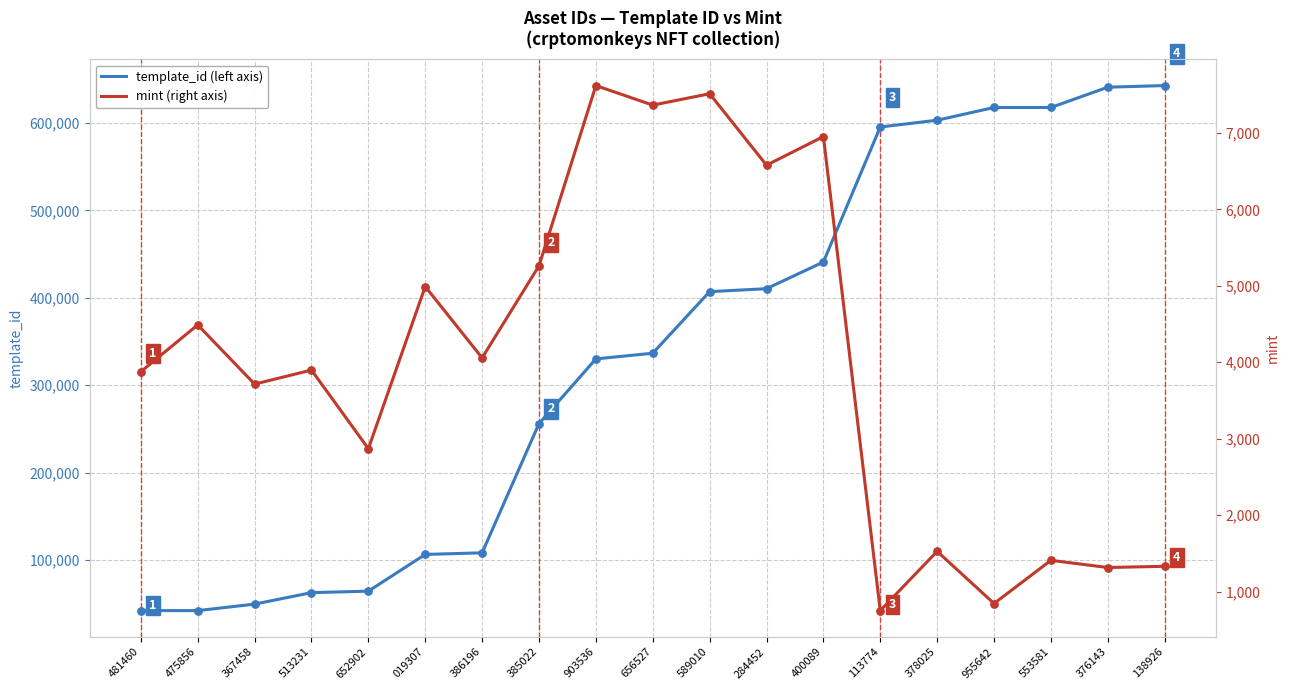

Which series has the largest total across all categories?

template_id